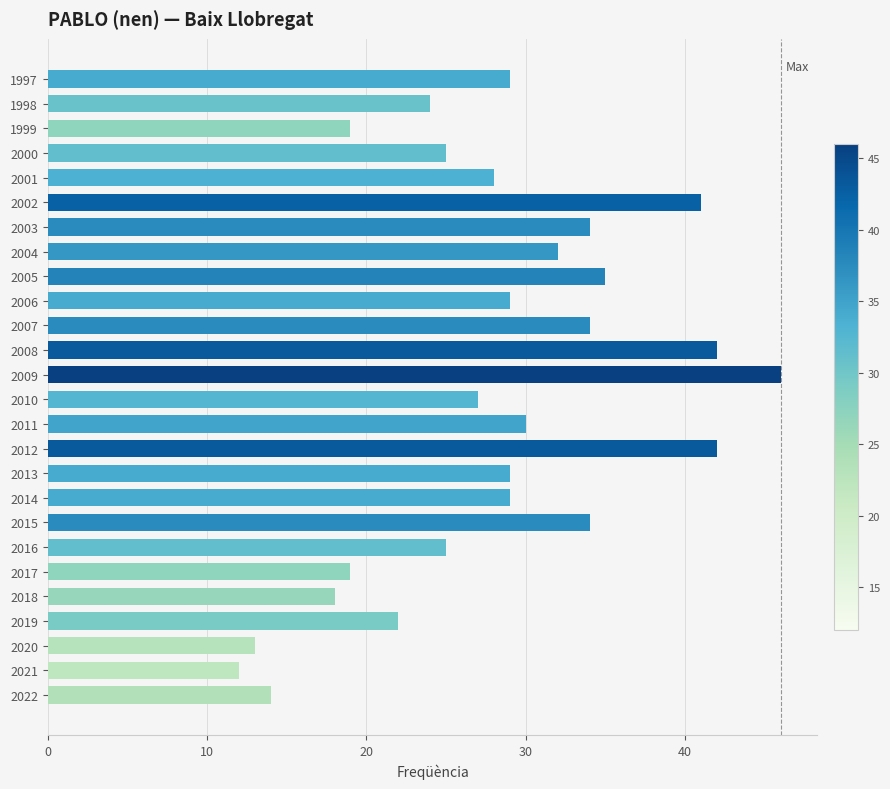

Is it true that the value at 2003 is 46?

False